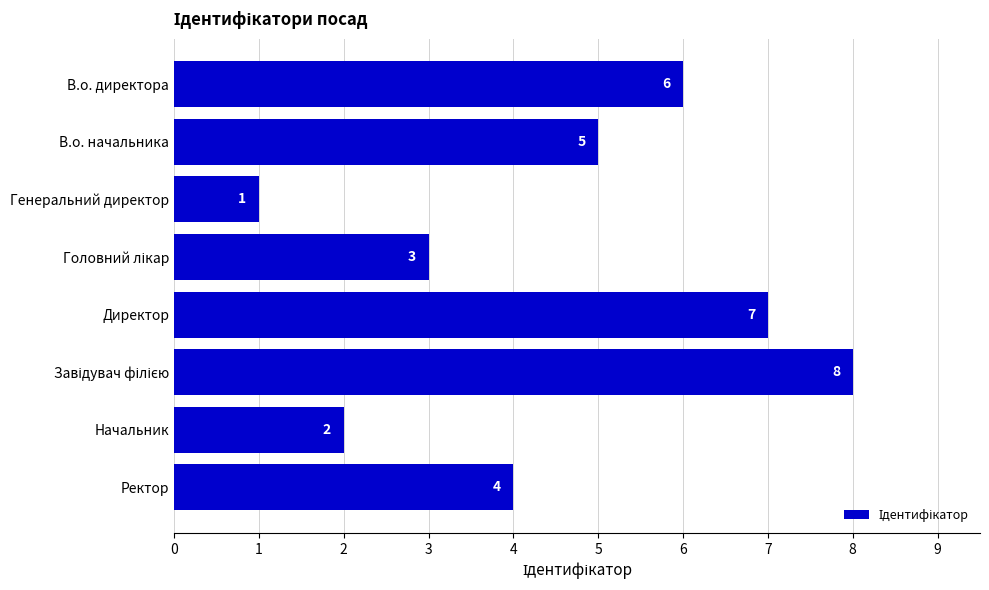

What is the difference between the second highest and second lowest values?

5